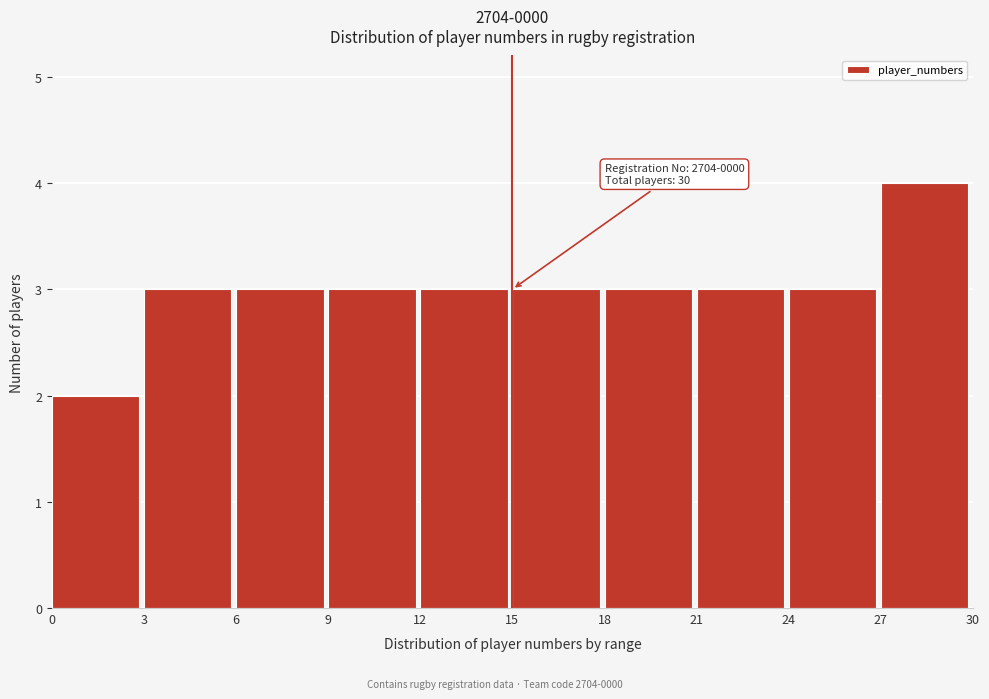

Over which range of the x-axis is the bar tallest?

27 to 30